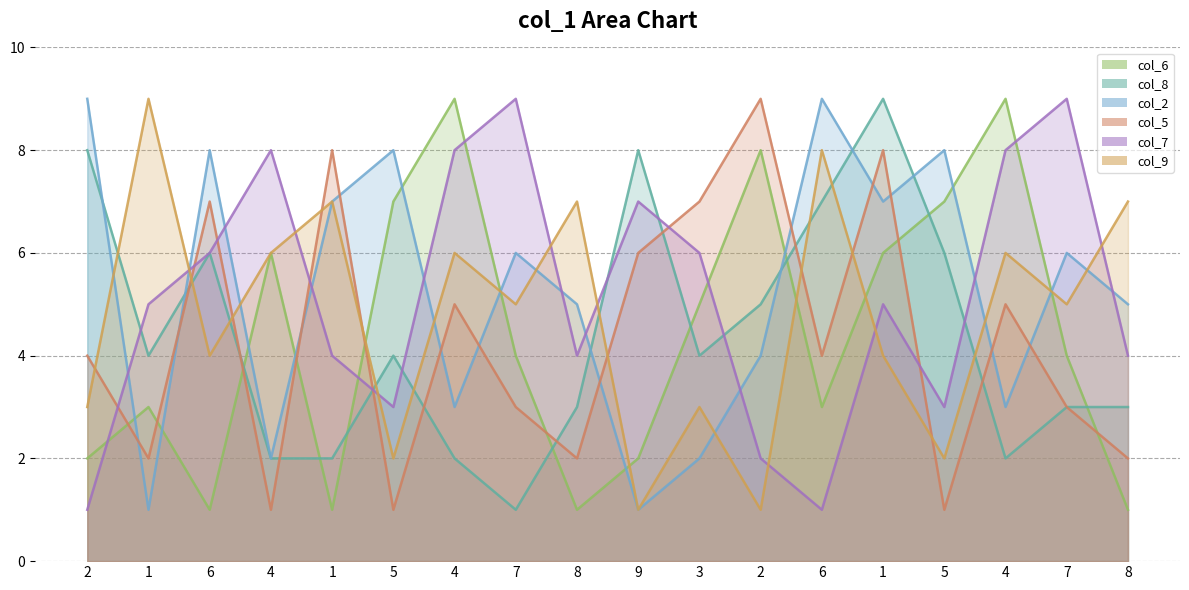

The col_9 series shows 5 at 7. True or false?

True